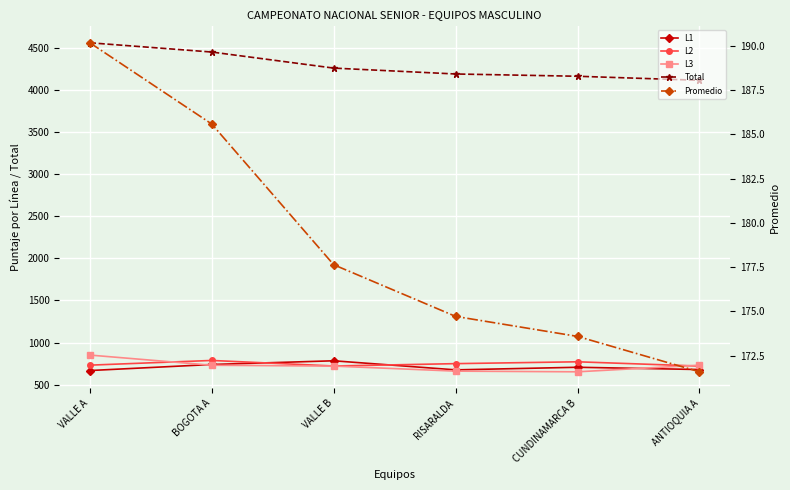

True or false: Total and L2 cross at least once.

False